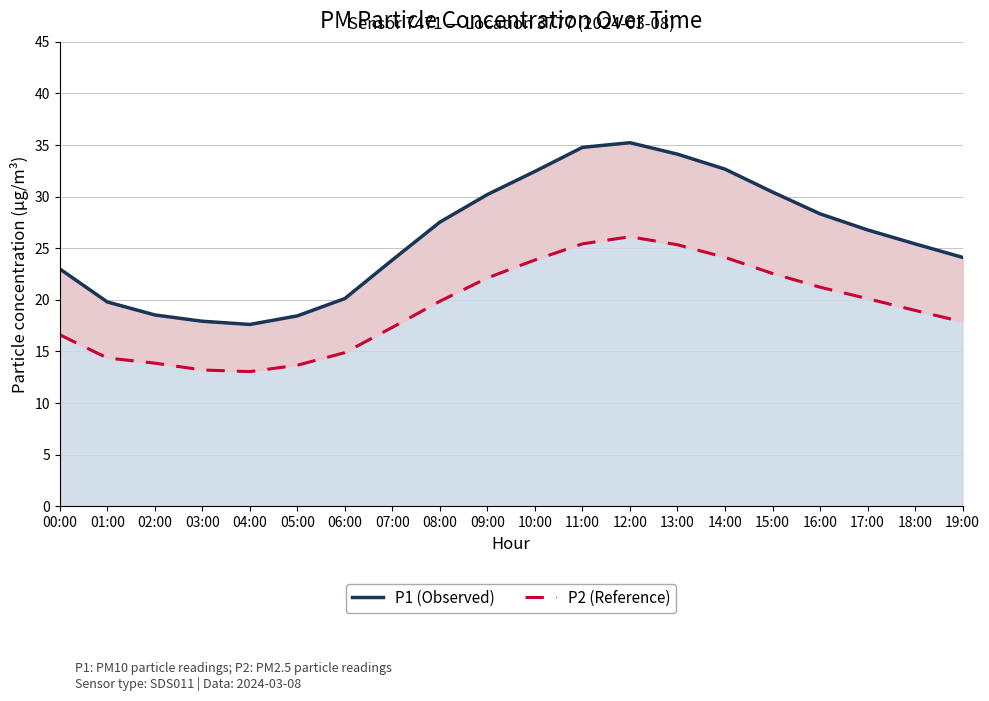

List the series in order of their peak value, lowest first.

P2 (Reference), P1 (Observed)